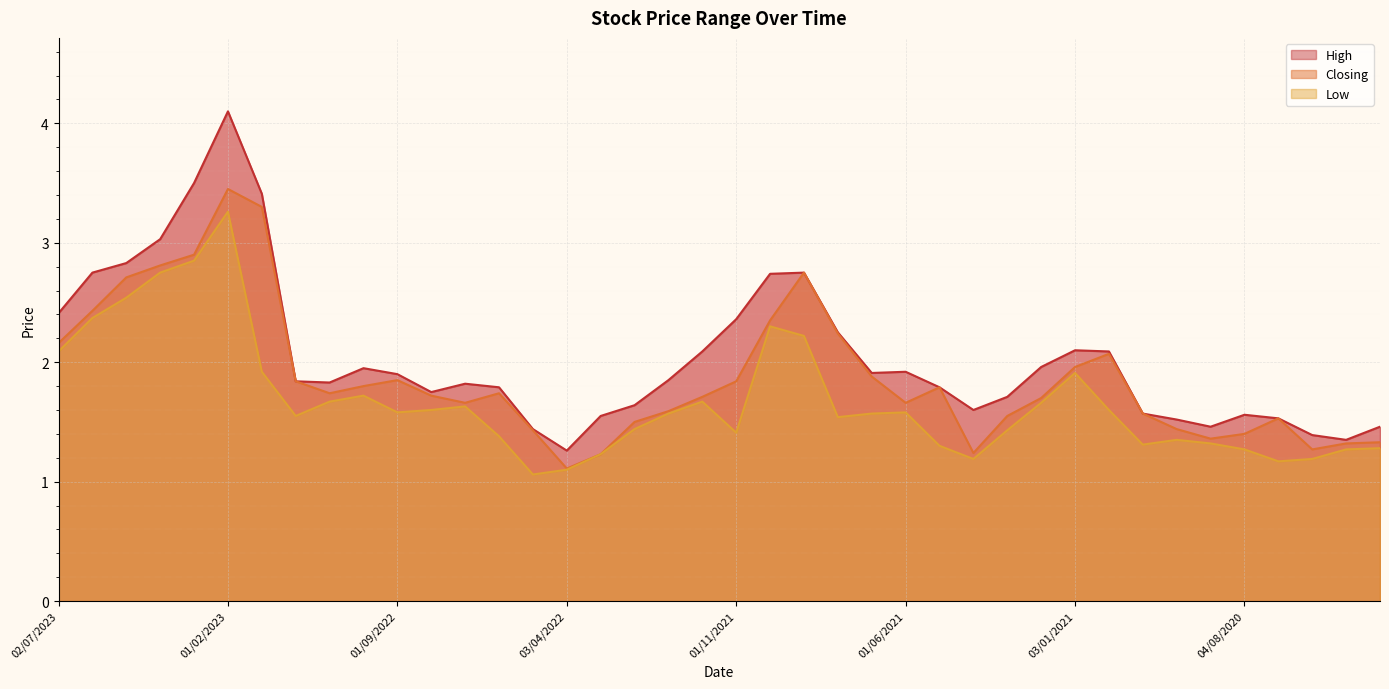

What position from the right is 08/05/2022?

26